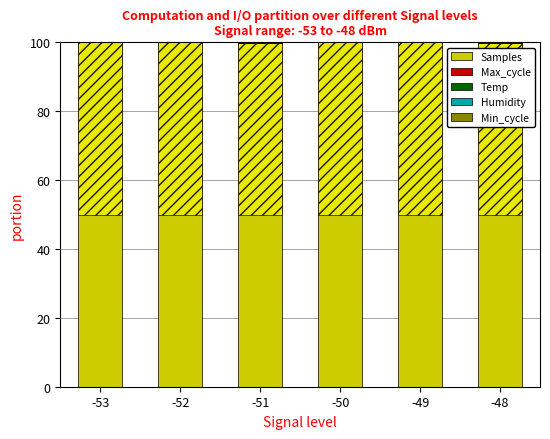

What is the maximum value shown in the chart?

100.0